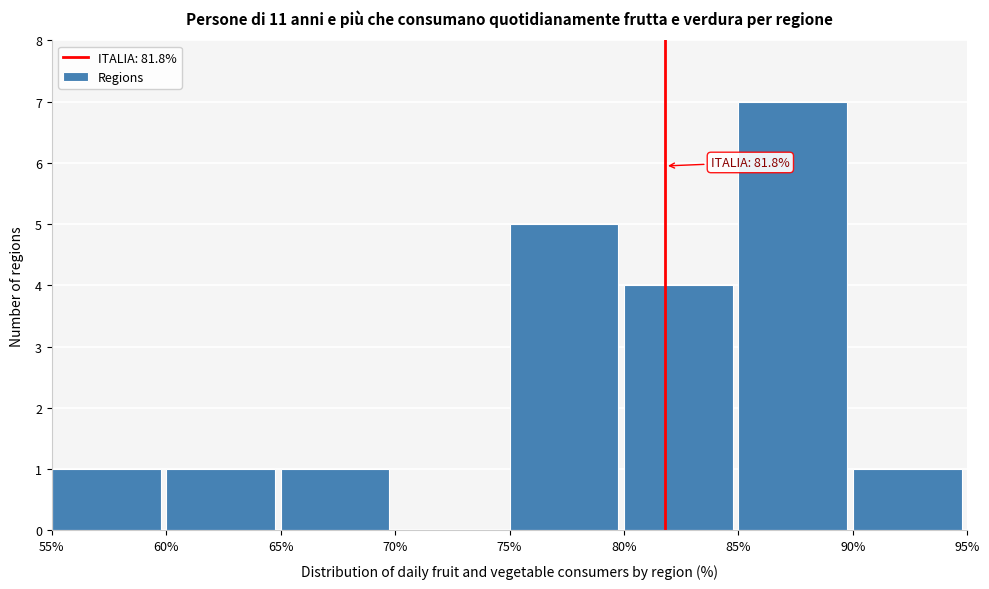

Over which range of the x-axis is the bar tallest?

85% to 90%